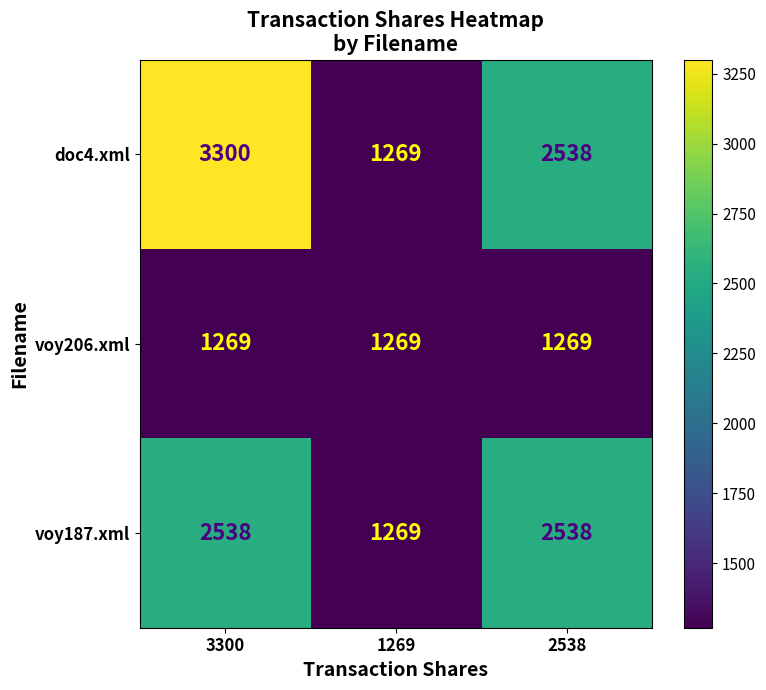

What is the average value of the doc4.xml series?

2369